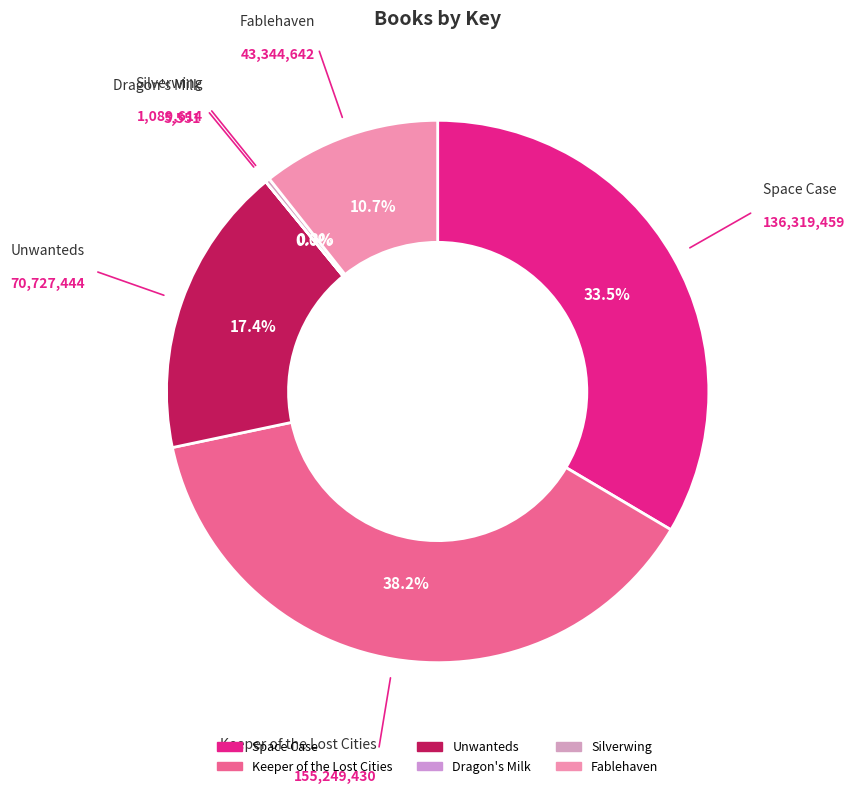

Which slice is the largest?

Keeper of the Lost Cities